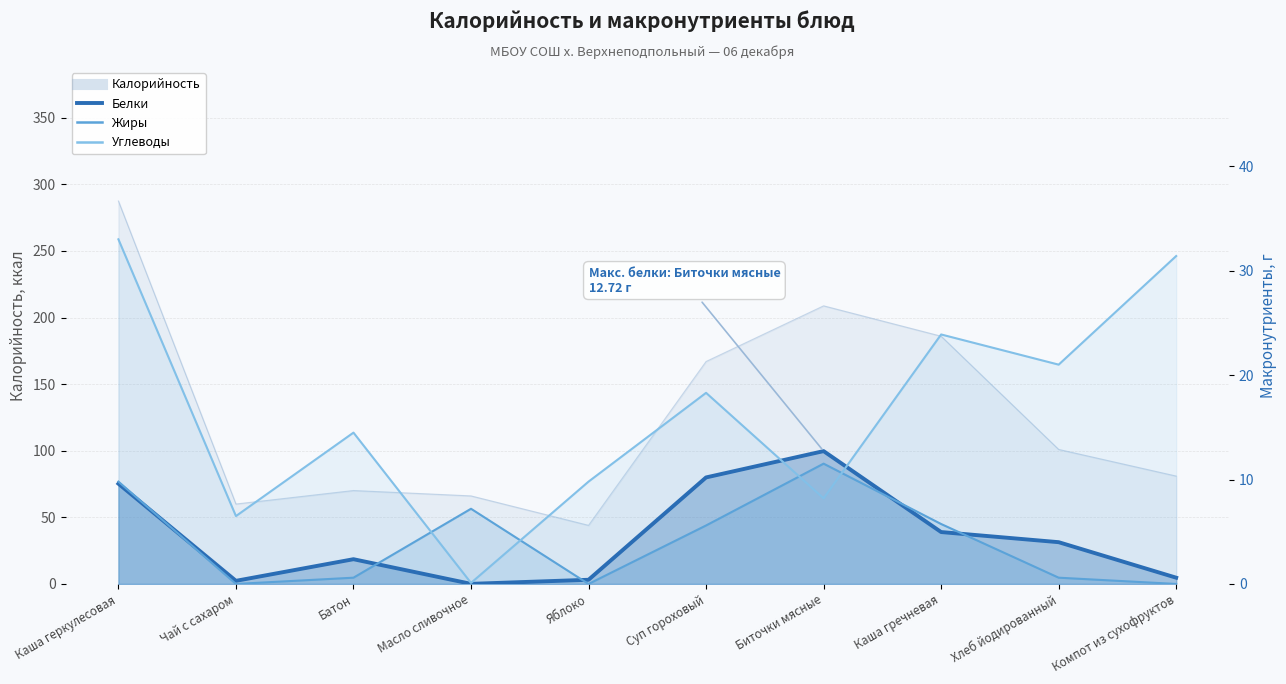

What position from the right is Яблоко?

6